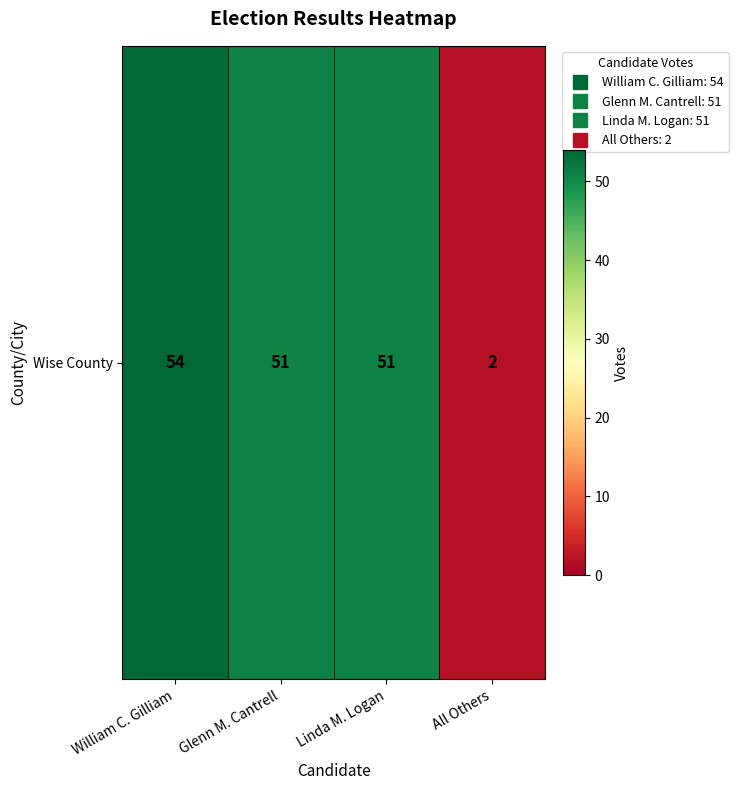

What is the minimum value shown in the chart?

2